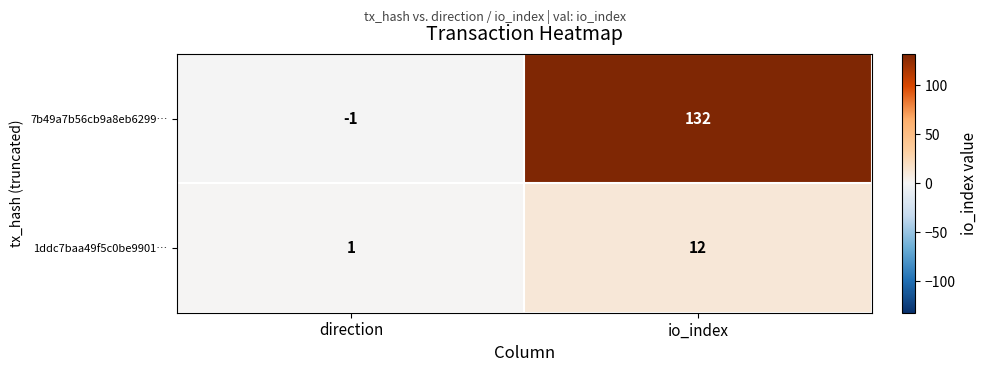

What is the sum of all 1ddc7baa49f5c0be9901… values?

13